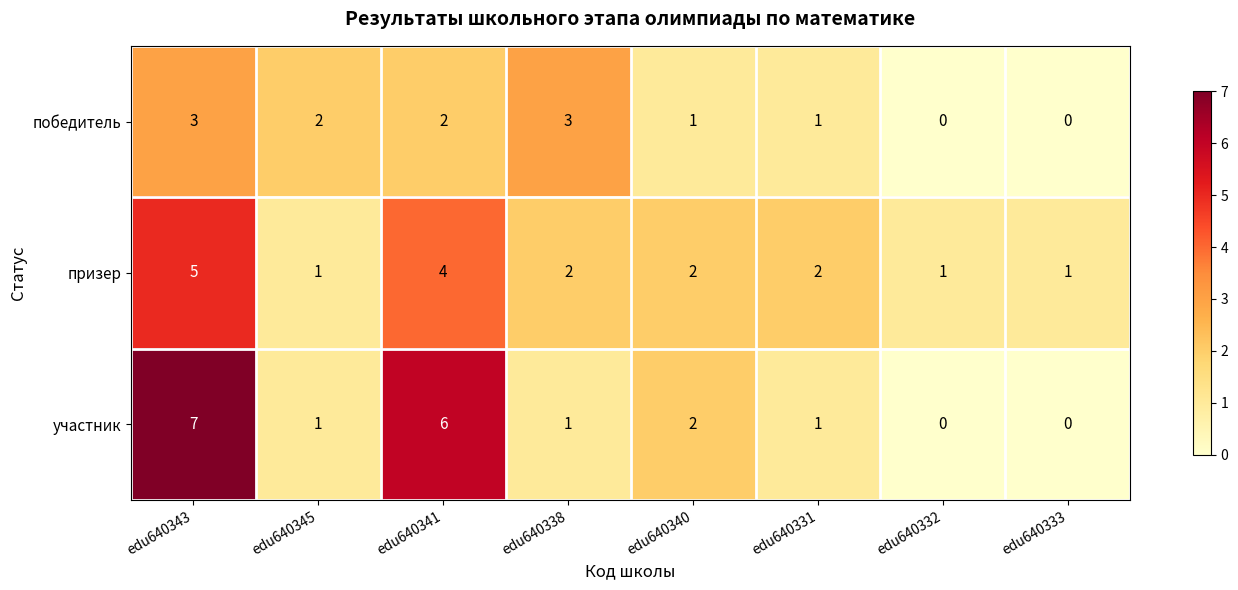

What is the difference between the призер values at edu640343 and edu640338?

3